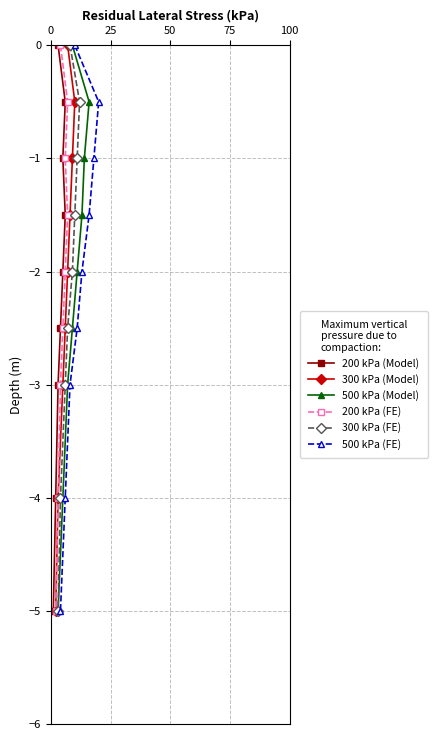

What is the value of the 300 kPa (FE) point at the 6th from the left?

-2.0